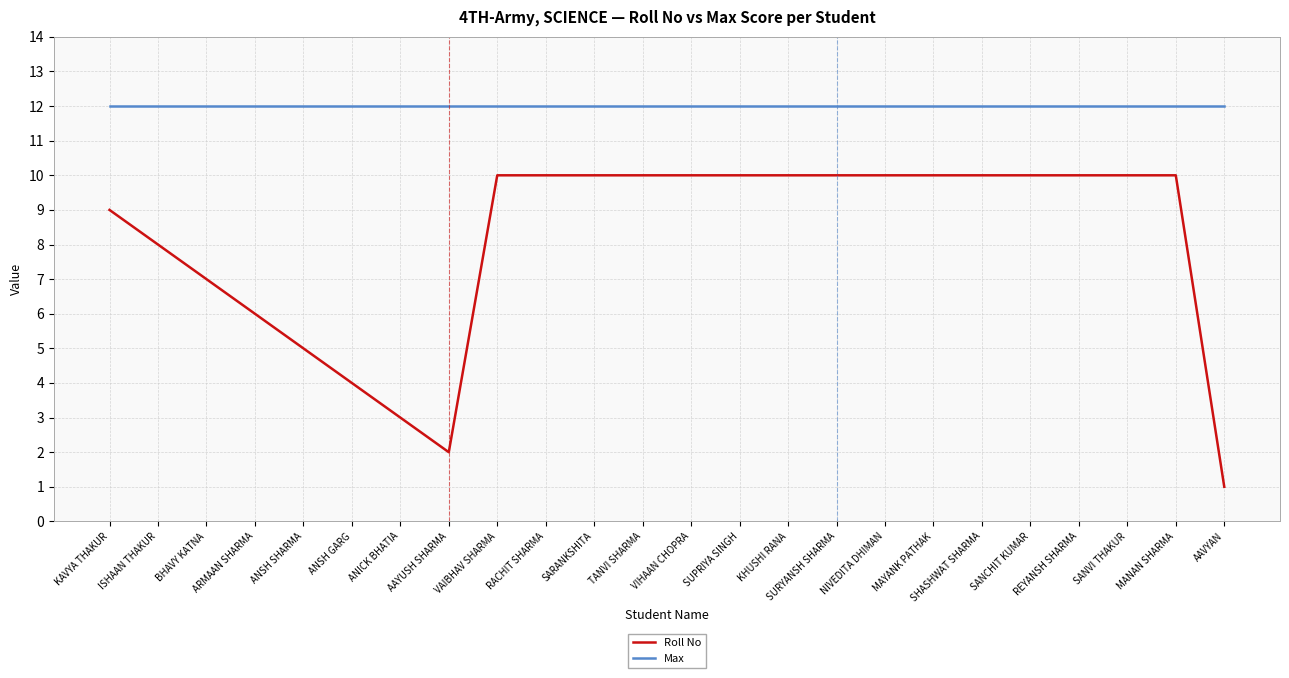

Does the chart have visible grid lines?

Yes